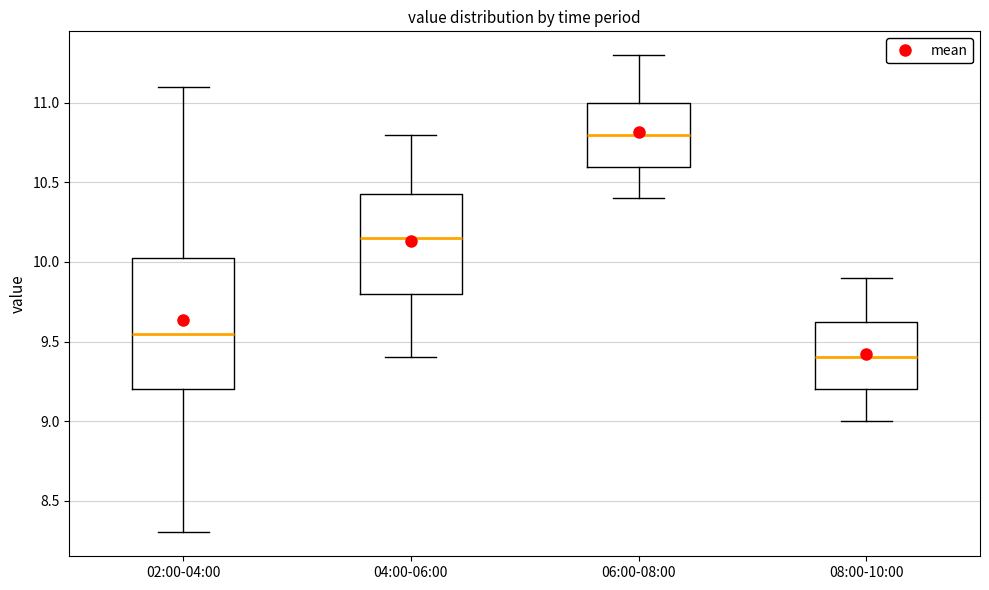

Comparing the boxes themselves (not the whiskers), which one is the tallest?

02:00-04:00